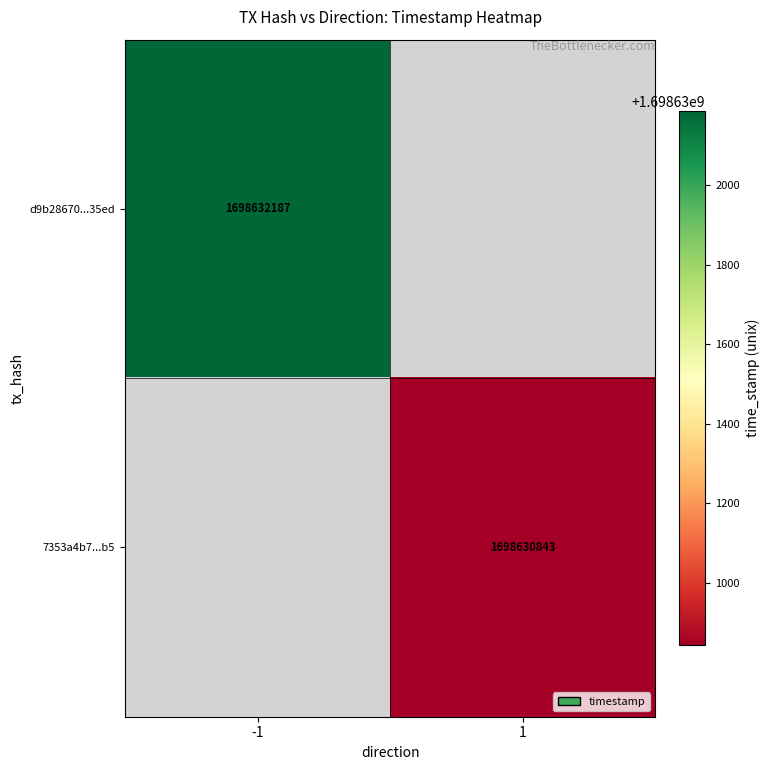

Rank the series at -1 from lowest to highest value.

d9b28670387ce427d7698f6e9daa8947c2035ed, 7353a4b7f27d7e7a9da8819a2508f50a73df9b5